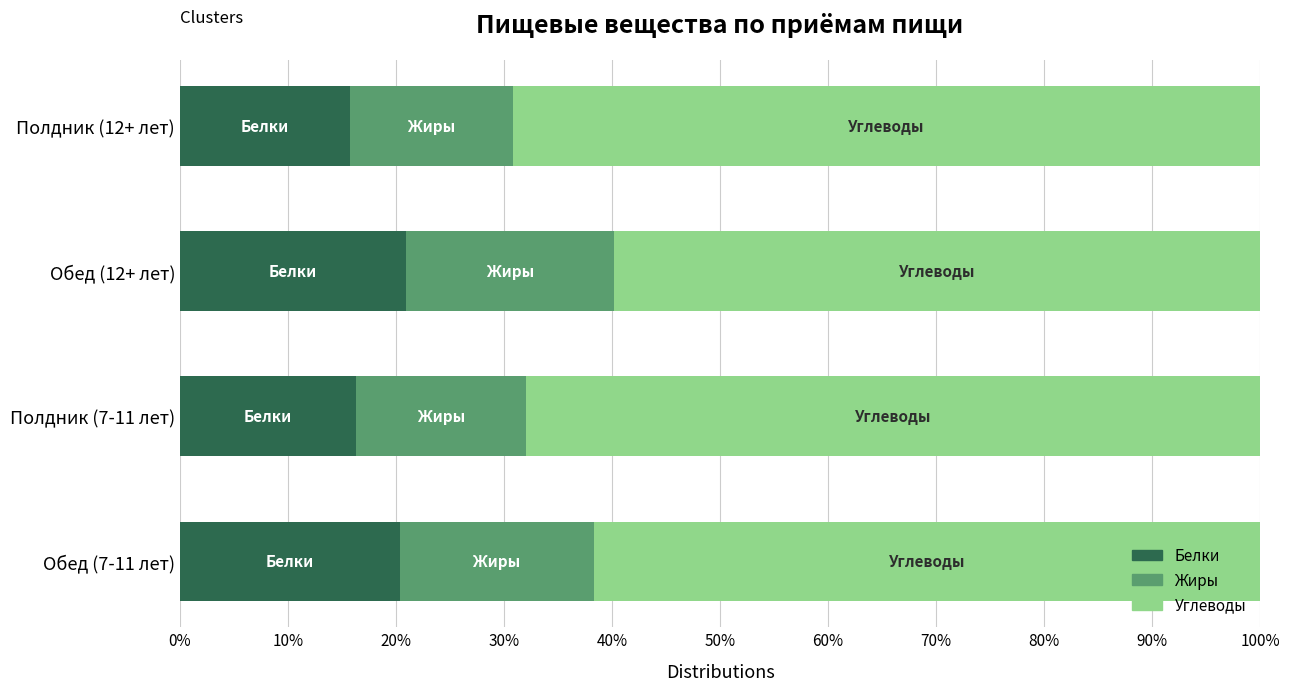

What is the highest value of the Белки series?

21.0